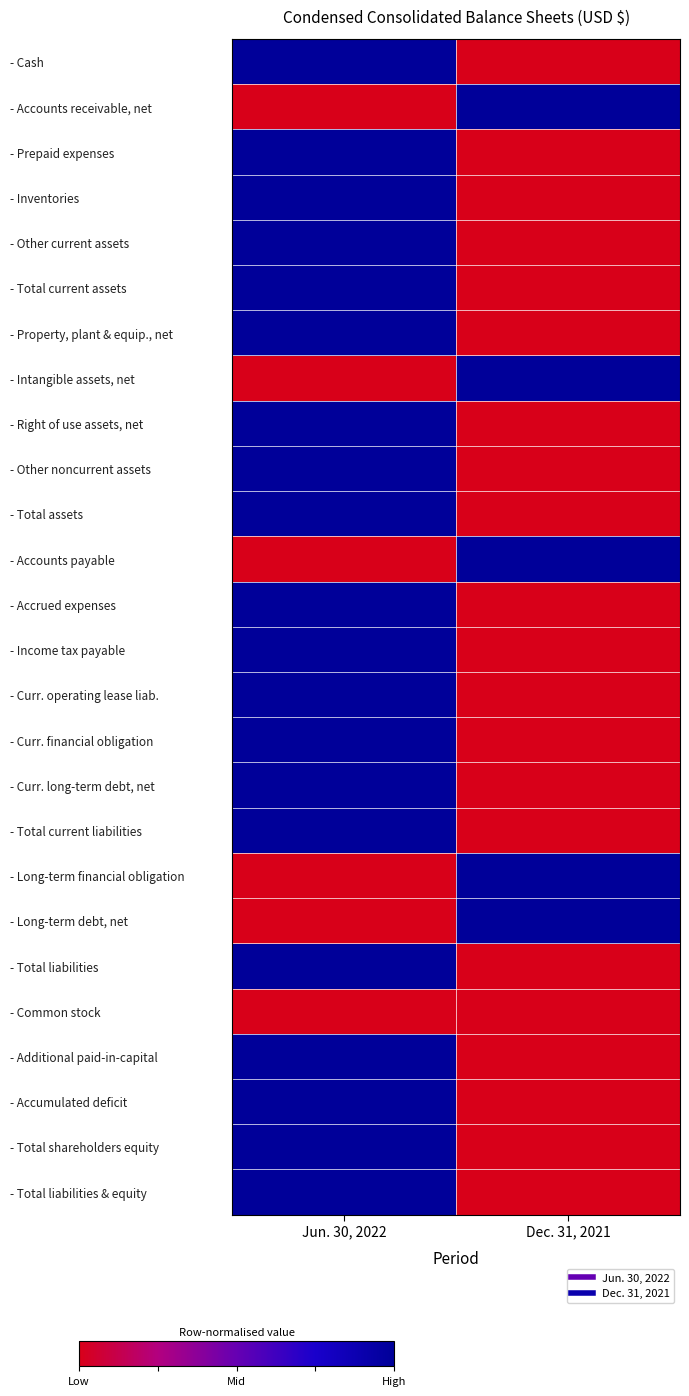

Reading right to left, transcribe all the data shown in this chart.

- Cash: Dec. 31, 2021=0	Jun. 30, 2022=1
- Accounts receivable, net: Dec. 31, 2021=1	Jun. 30, 2022=0
- Prepaid expenses: Dec. 31, 2021=0	Jun. 30, 2022=1
- Inventories: Dec. 31, 2021=0	Jun. 30, 2022=1
- Other current assets: Dec. 31, 2021=0	Jun. 30, 2022=1
- Total current assets: Dec. 31, 2021=0	Jun. 30, 2022=1
- Property, plant & equip., net: Dec. 31, 2021=0	Jun. 30, 2022=1
- Intangible assets, net: Dec. 31, 2021=1	Jun. 30, 2022=0
- Right of use assets, net: Dec. 31, 2021=0	Jun. 30, 2022=1
- Other noncurrent assets: Dec. 31, 2021=0	Jun. 30, 2022=1
- Total assets: Dec. 31, 2021=0	Jun. 30, 2022=1
- Accounts payable: Dec. 31, 2021=1	Jun. 30, 2022=0
- Accrued expenses: Dec. 31, 2021=0	Jun. 30, 2022=1
- Income tax payable: Dec. 31, 2021=0	Jun. 30, 2022=1
- Curr. operating lease liab.: Dec. 31, 2021=0	Jun. 30, 2022=1
- Curr. financial obligation: Dec. 31, 2021=0	Jun. 30, 2022=1
- Curr. long-term debt, net: Dec. 31, 2021=0	Jun. 30, 2022=1
- Total current liabilities: Dec. 31, 2021=0	Jun. 30, 2022=1
- Long-term financial obligation: Dec. 31, 2021=1	Jun. 30, 2022=0
- Long-term debt, net: Dec. 31, 2021=1	Jun. 30, 2022=0
- Total liabilities: Dec. 31, 2021=0	Jun. 30, 2022=1
- Common stock: Dec. 31, 2021=0	Jun. 30, 2022=0
- Additional paid-in-capital: Dec. 31, 2021=0	Jun. 30, 2022=1
- Accumulated deficit: Dec. 31, 2021=0	Jun. 30, 2022=1
- Total shareholders equity: Dec. 31, 2021=0	Jun. 30, 2022=1
- Total liabilities & equity: Dec. 31, 2021=0	Jun. 30, 2022=1